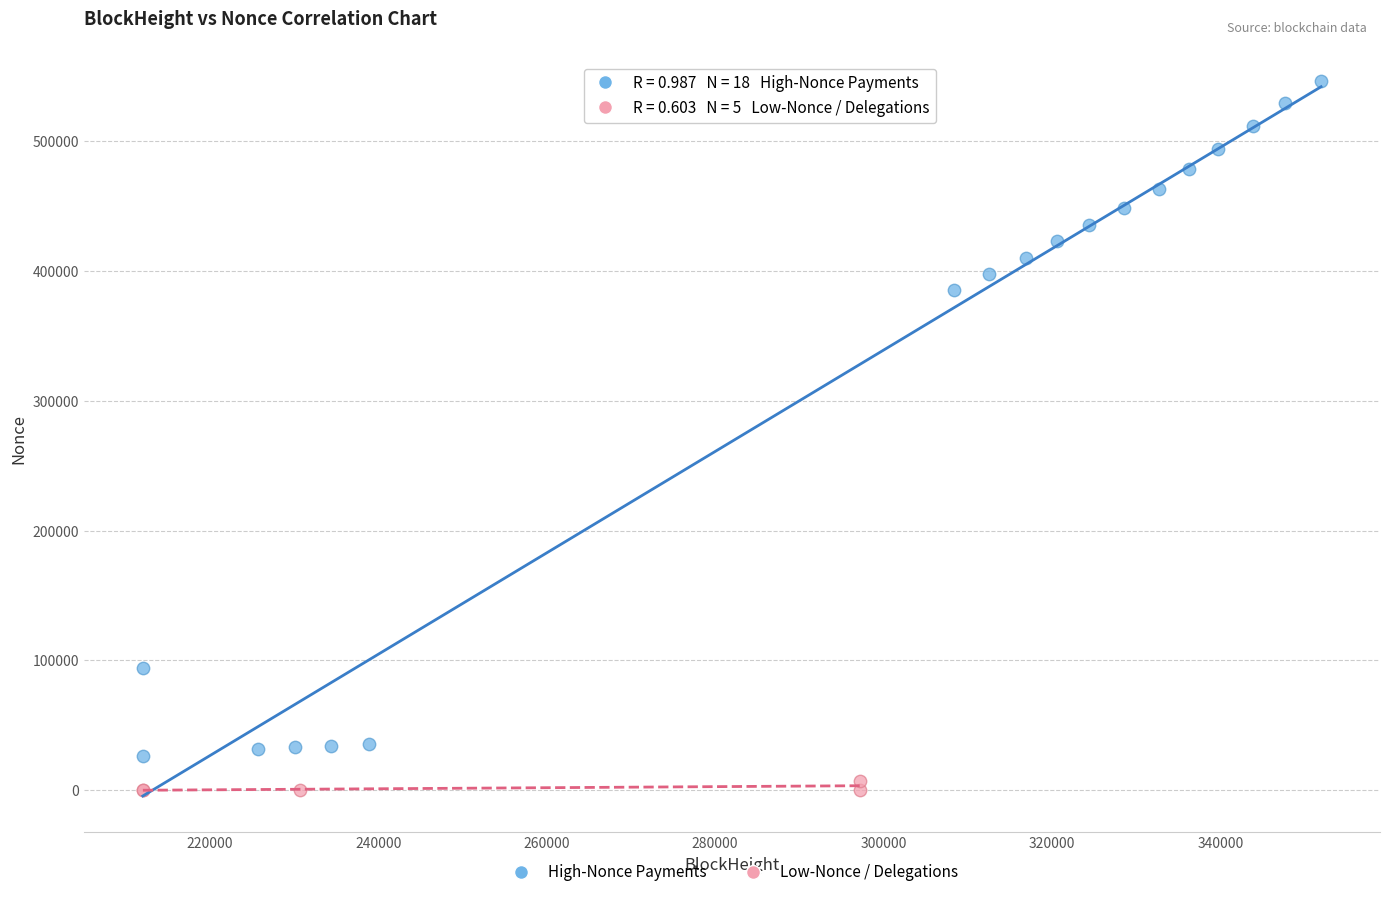

Which series has the widest spread of Y values?

High-Nonce Payments